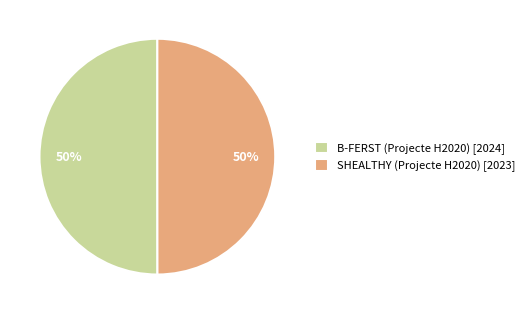

To the nearest percent, what is the average slice percentage?

50%